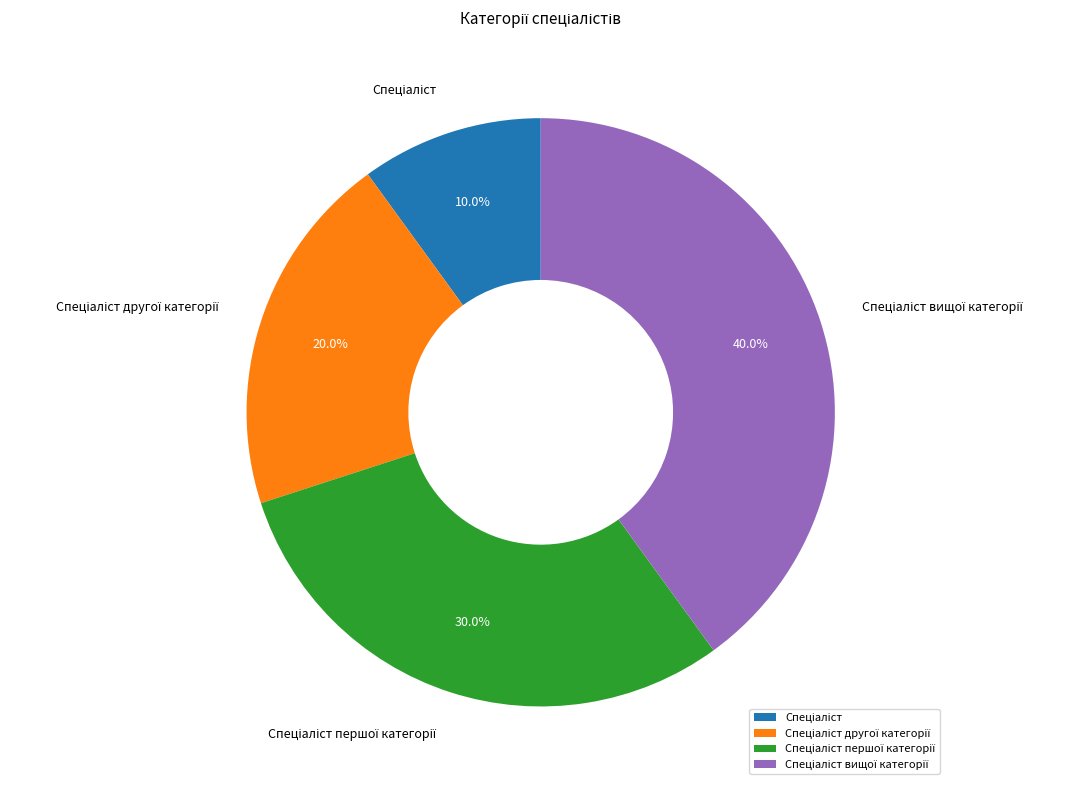

Is there a majority slice in this chart?

No